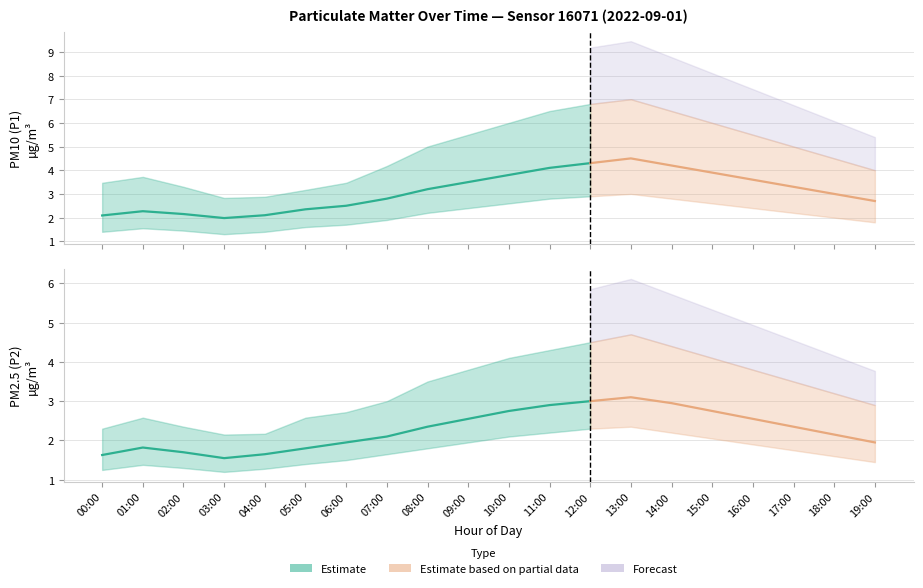

Which series has the largest range (max minus min)?

P1_hi